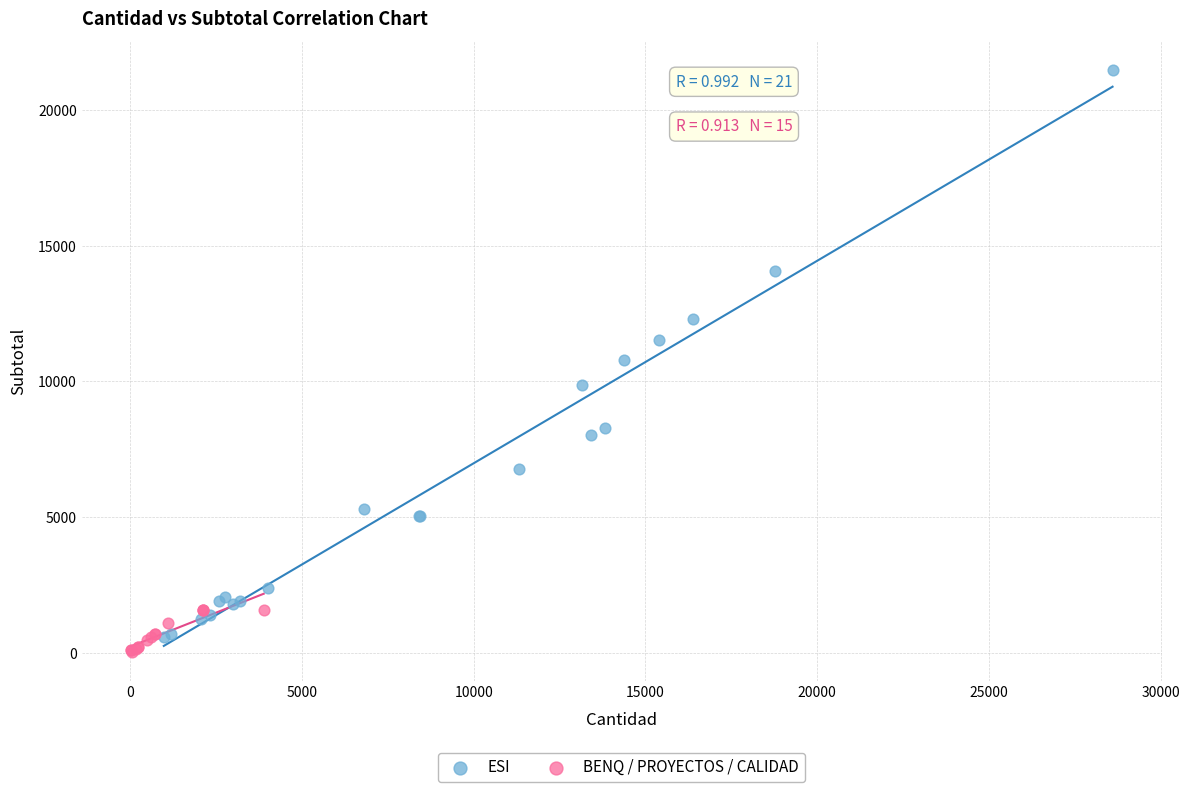

What are all the series names shown in the legend?

ESI, BENQ / PROYECTOS / CALIDAD